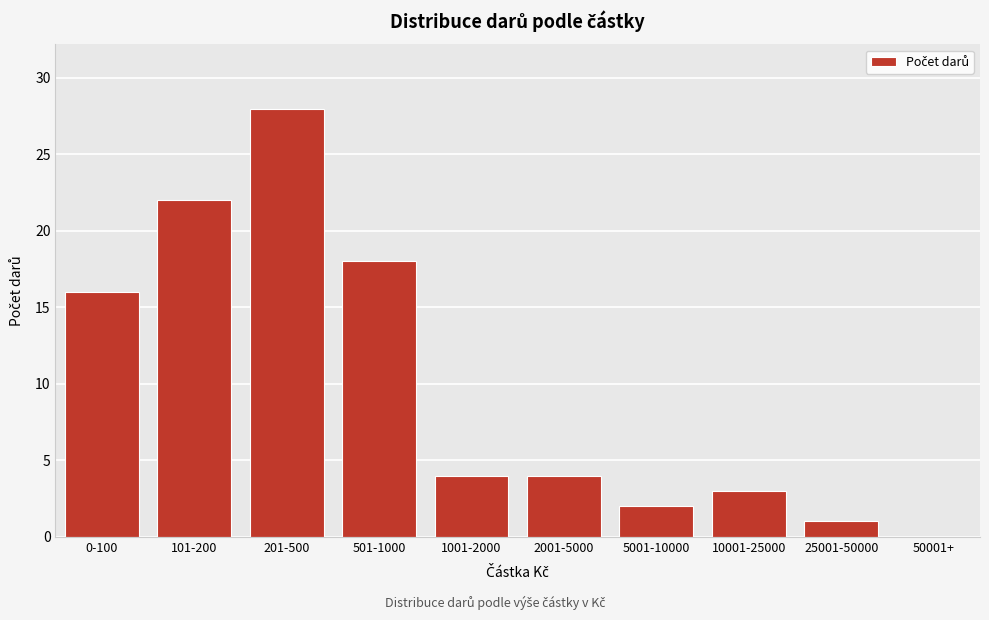

Reading left to right, extract all data points from this chart.

0-100=16	101-200=22	201-500=28	501-1000=18	1001-2000=4	2001-5000=4	5001-10000=2	10001-25000=3	25001-50000=1	50001+=0